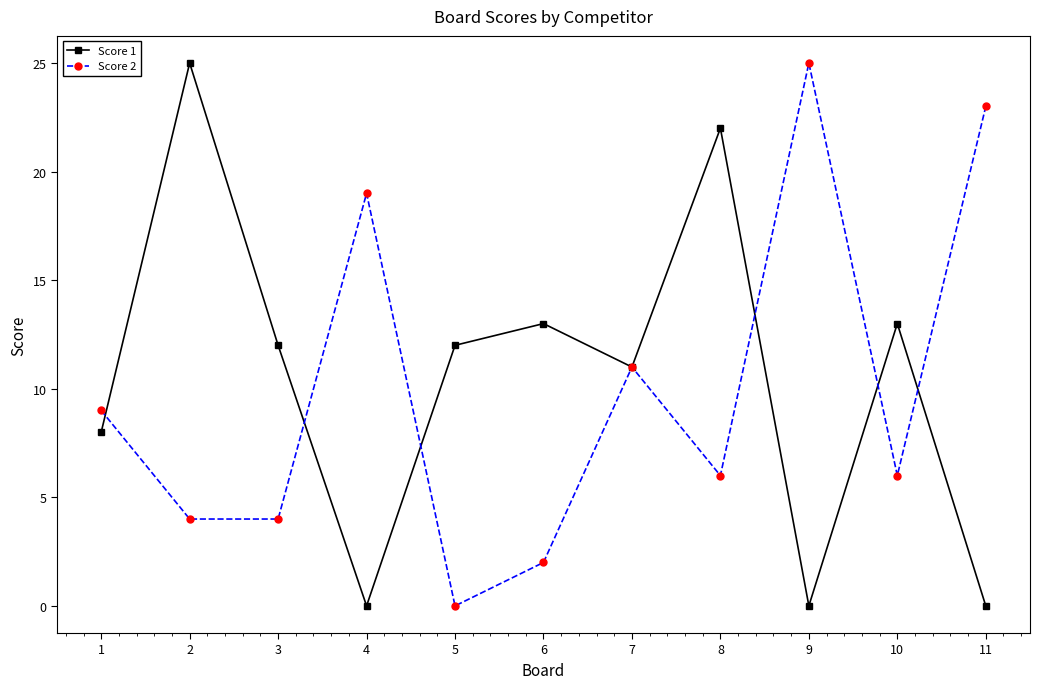

How many distinct data groups are displayed?

2